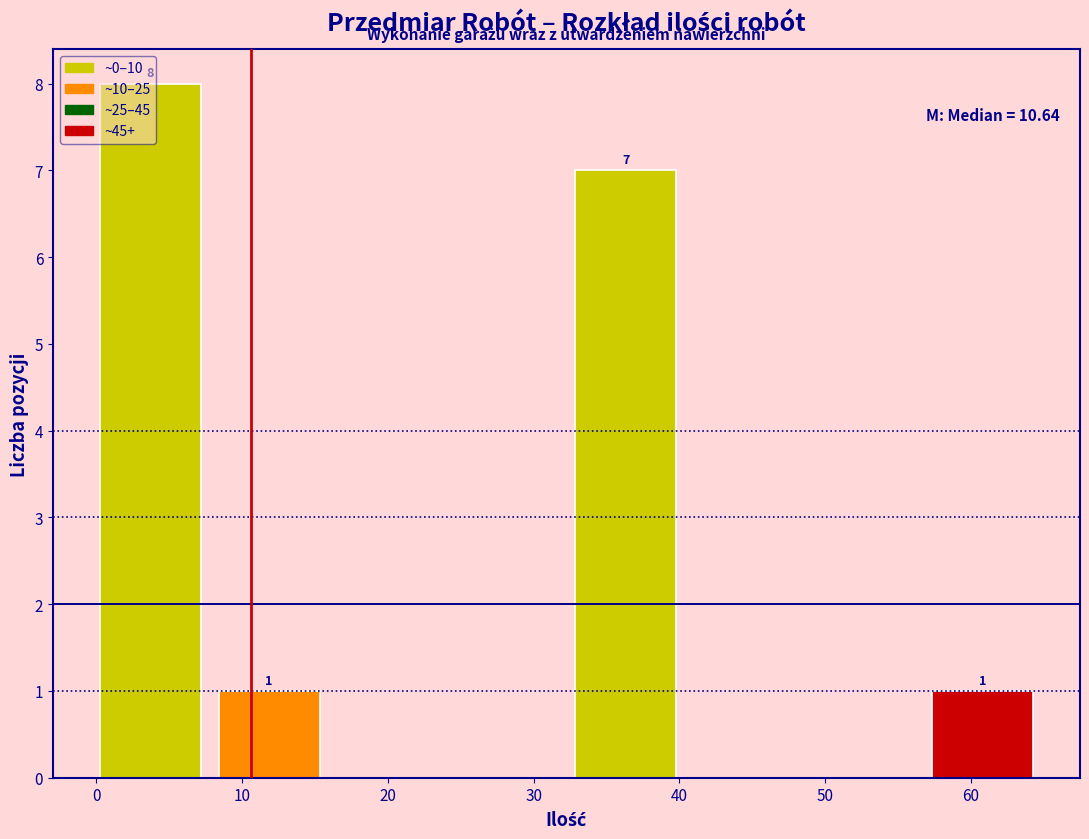

Over which range of the x-axis is the bar tallest?

0 to 8